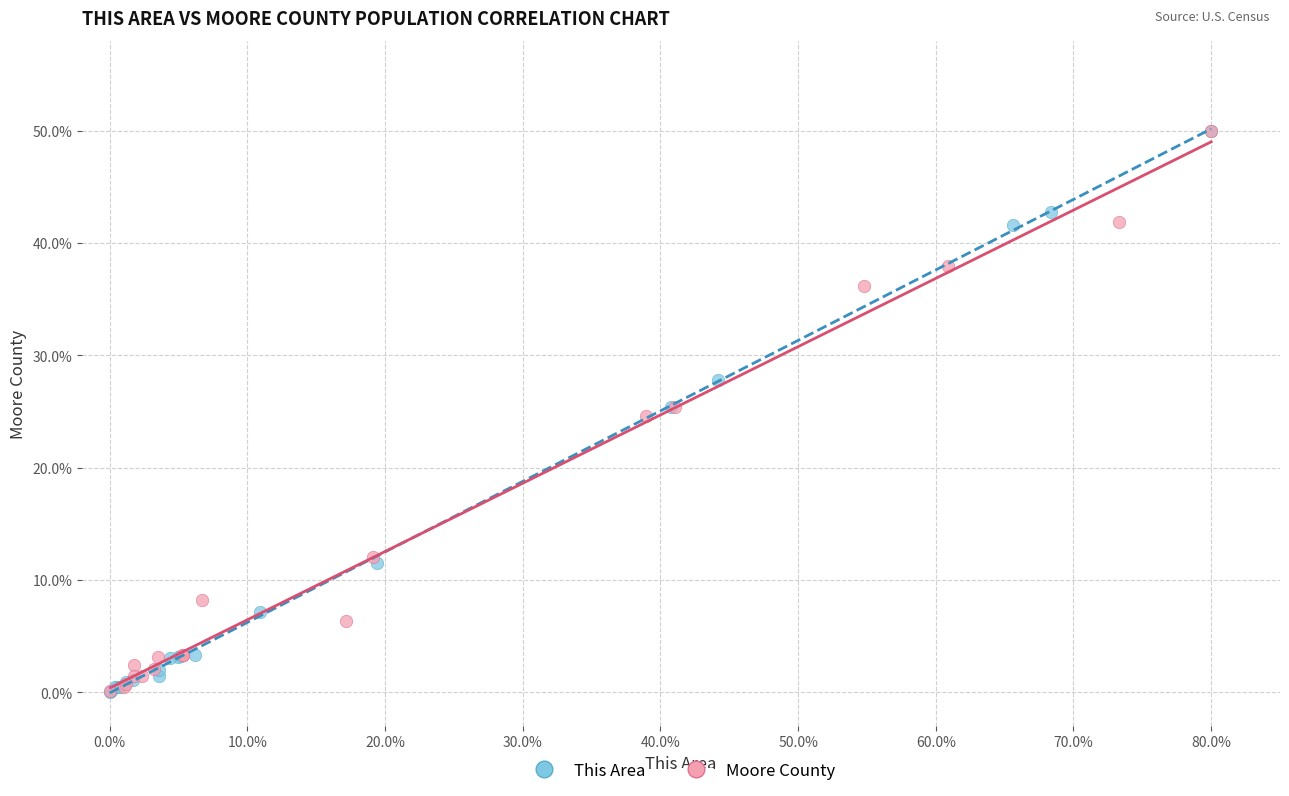

What are all the series names shown in the legend?

This Area, Moore County